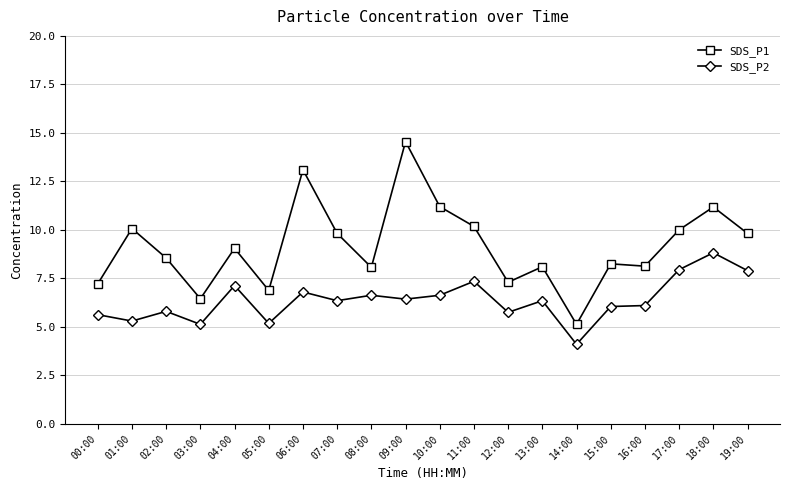

Which series has the widest spread of values?

SDS_P1